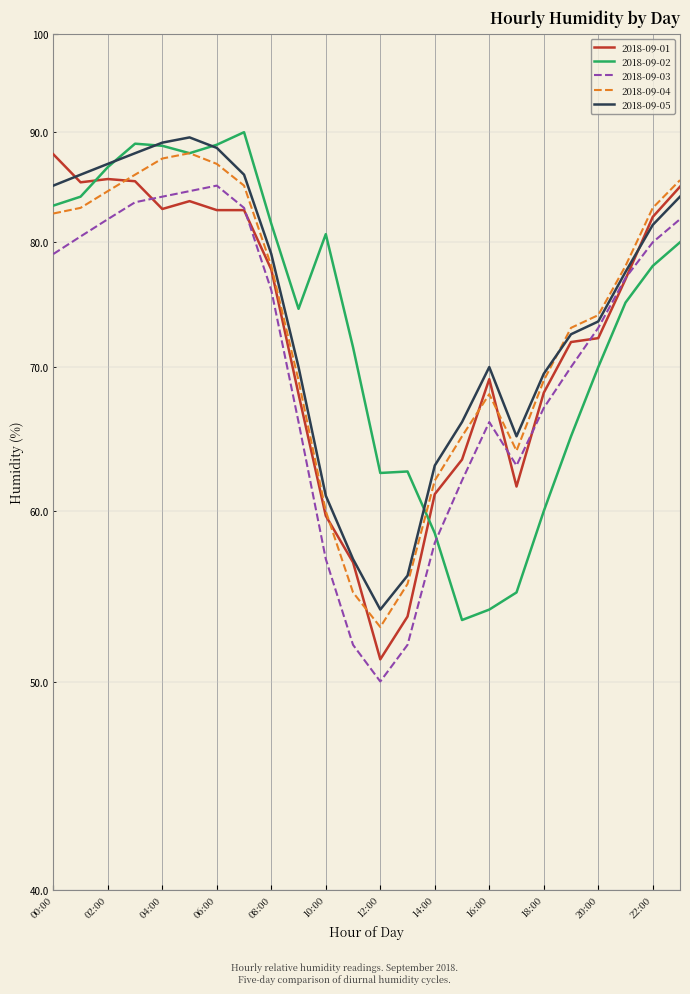

Reading left to right, transcribe all the data shown in this chart.

2018-09-01: 00:00=87.9	01:00=85.3	02:00=85.6	03:00=85.4	04:00=82.9	05:00=83.6	06:00=82.8	07:00=82.8	08:00=77.7	09:00=68.0	10:00=59.7	11:00=56.8	12:00=51.2	13:00=53.6	14:00=61.1	15:00=63.4	16:00=69.1	17:00=61.6	18:00=68.1	19:00=71.9	20:00=72.2	21:00=76.9	22:00=82.2	23:00=84.9
2018-09-02: 00:00=83.2	01:00=84.0	02:00=86.7	03:00=88.9	04:00=88.7	05:00=88.0	06:00=88.8	07:00=90.0	08:00=81.6	09:00=74.5	10:00=80.7	11:00=71.5	12:00=62.5	13:00=62.6	14:00=58.6	15:00=53.4	16:00=54.0	17:00=55.0	18:00=60.0	19:00=65.0	20:00=70.0	21:00=75.0	22:00=78.0	23:00=80.0
2018-09-03: 00:00=79.0	01:00=80.5	02:00=82.0	03:00=83.5	04:00=84.0	05:00=84.5	06:00=85.0	07:00=83.0	08:00=76.0	09:00=66.0	10:00=57.0	11:00=52.0	12:00=50.0	13:00=52.0	14:00=58.0	15:00=62.0	16:00=66.0	17:00=63.0	18:00=67.0	19:00=70.0	20:00=73.0	21:00=77.0	22:00=80.0	23:00=82.0
2018-09-04: 00:00=82.5	01:00=83.0	02:00=84.5	03:00=86.0	04:00=87.5	05:00=88.0	06:00=87.0	07:00=85.0	08:00=78.0	09:00=69.0	10:00=60.0	11:00=55.0	12:00=53.0	13:00=55.5	14:00=62.0	15:00=65.0	16:00=68.0	17:00=64.0	18:00=69.0	19:00=73.0	20:00=74.0	21:00=78.0	22:00=83.0	23:00=85.5
2018-09-05: 00:00=85.0	01:00=86.0	02:00=87.0	03:00=88.0	04:00=89.0	05:00=89.5	06:00=88.5	07:00=86.0	08:00=79.0	09:00=70.0	10:00=61.0	11:00=57.0	12:00=54.0	13:00=56.0	14:00=63.0	15:00=66.0	16:00=70.0	17:00=65.0	18:00=69.5	19:00=72.5	20:00=73.5	21:00=77.5	22:00=81.5	23:00=84.0